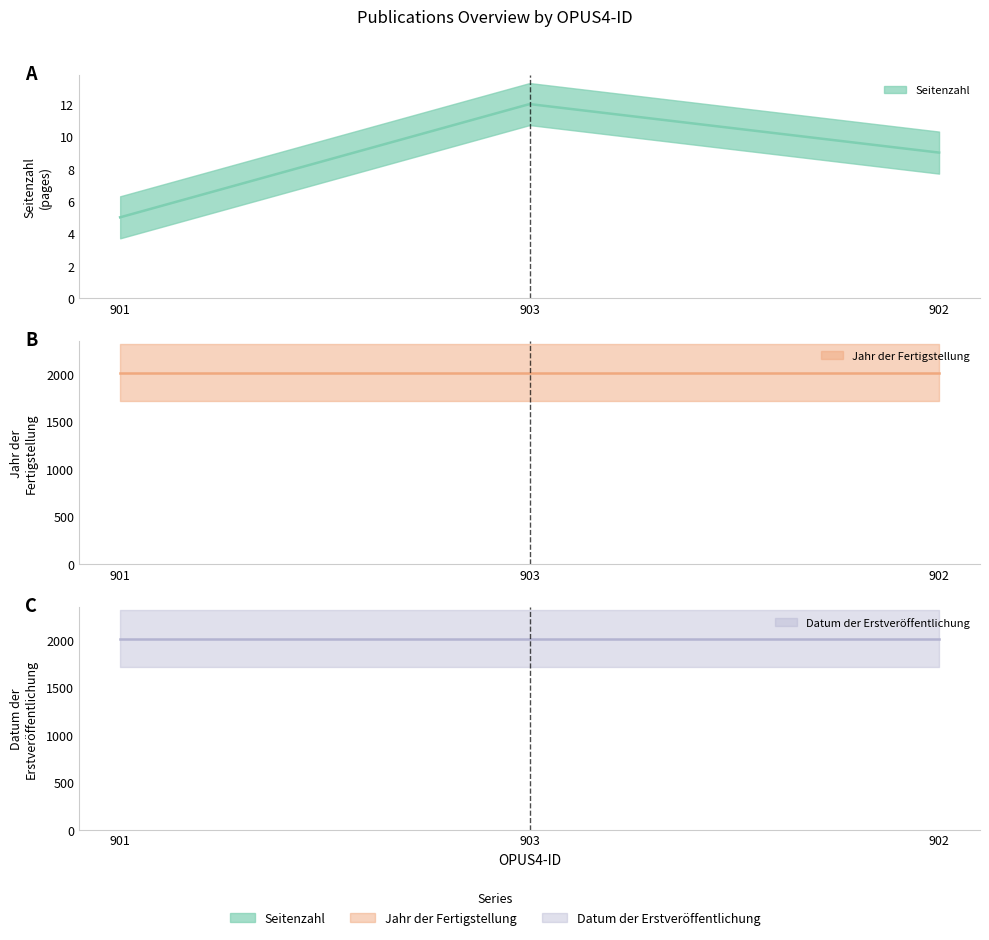

What is the minimum value for Datum der Erstveröffentlichung?

2015